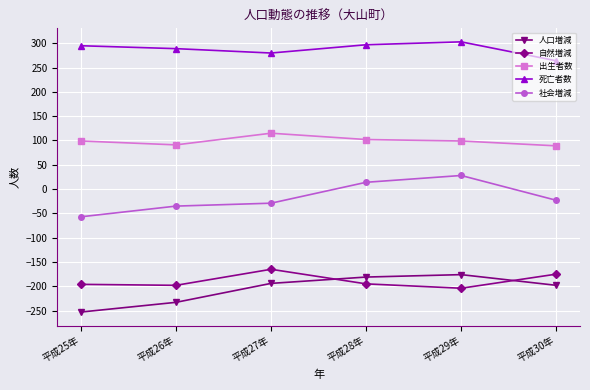

True or false: 死亡者数 and 自然増減 cross at least once.

False